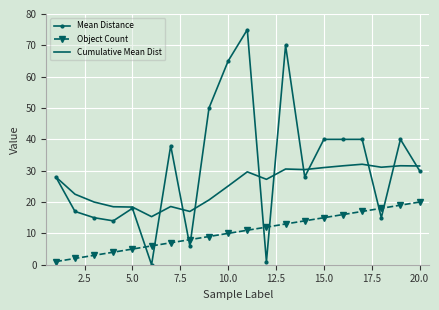

Which series has the widest spread of values?

Mean Distance